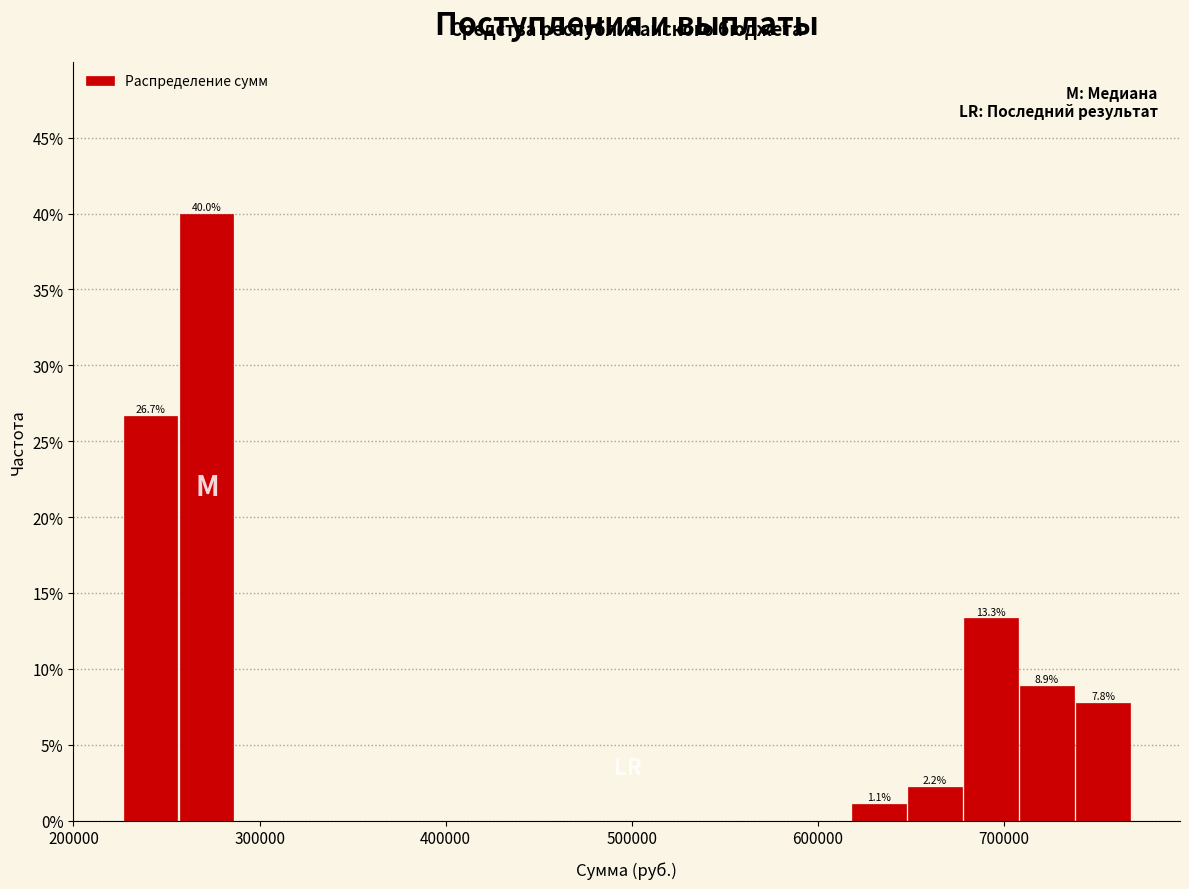

Around what value on the x-axis is the tallest bar? Give the approximate position of its centre, as read against the axis.

270000